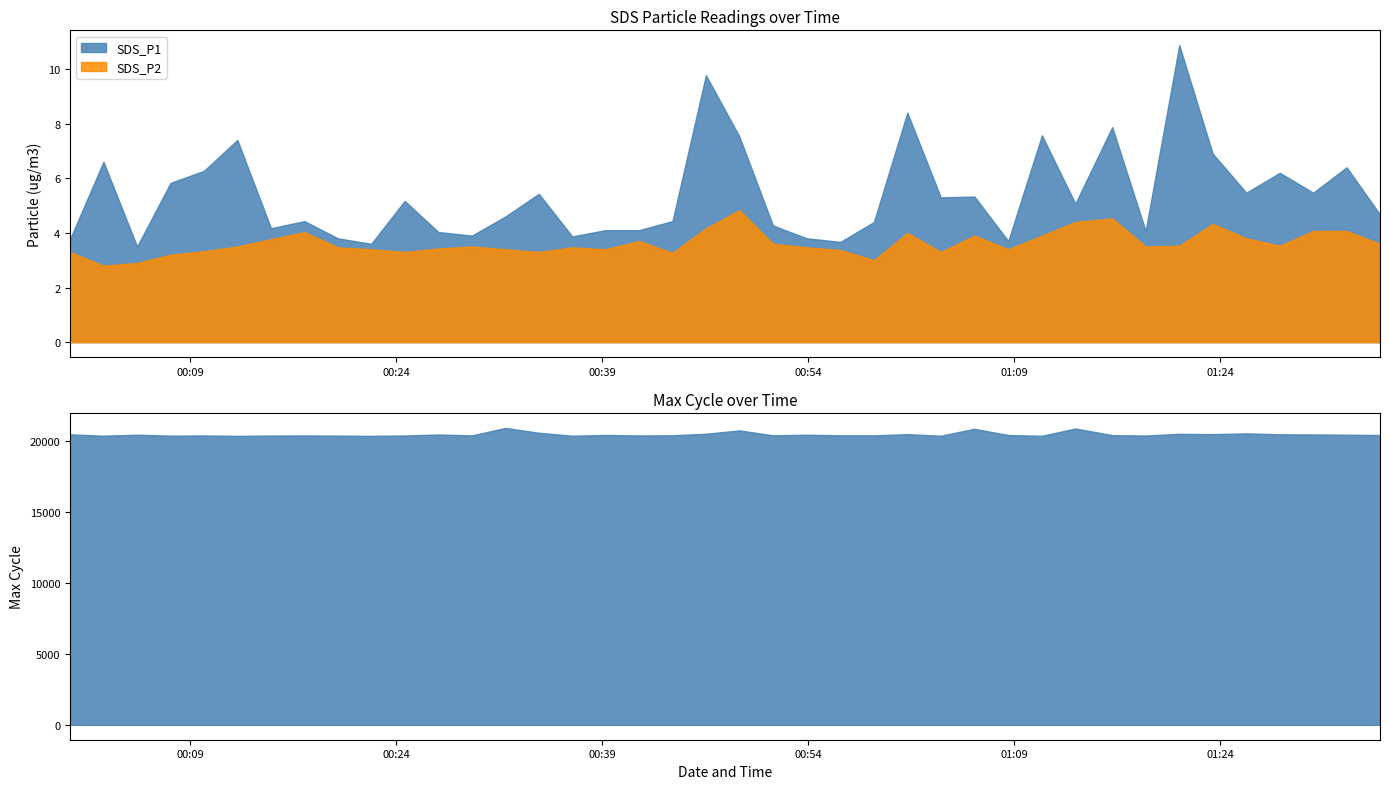

Which category has the lowest value in the SDS_P1 series?

2